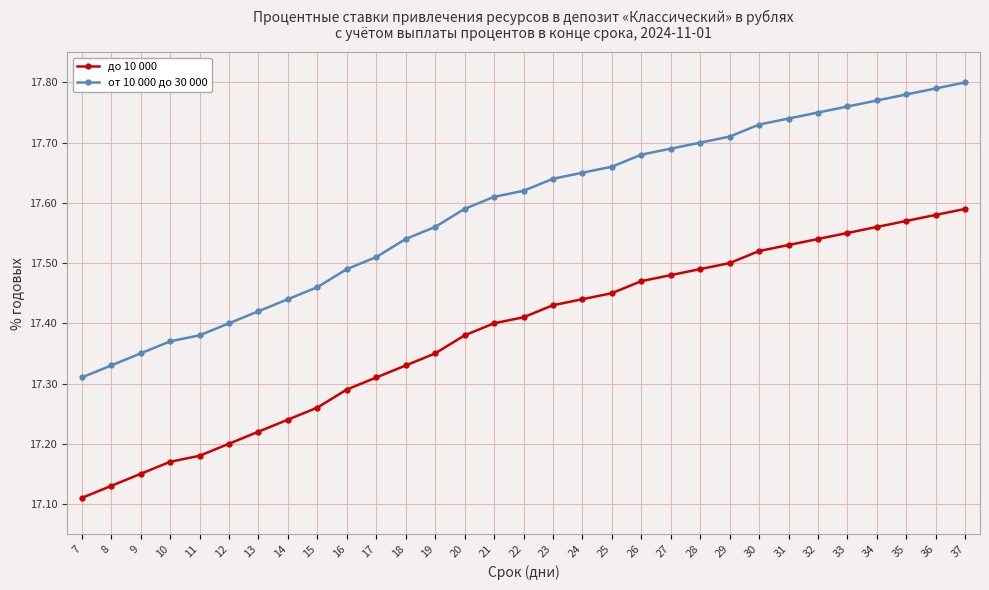

How many до 10 000 values are between 17 and 18?

31